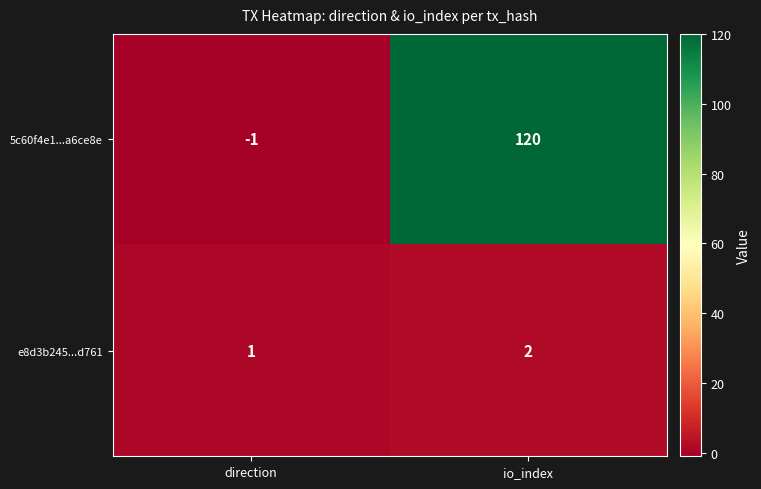

Reading right to left, extract all data points from this chart.

5c60f4e1...a6ce8e: 120	-1
e8d3b245...d761: 2	1